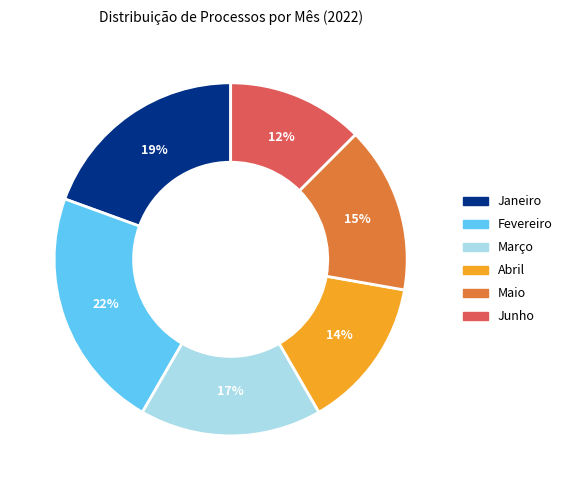

To the nearest percent, what portion does Junho represent?

13%